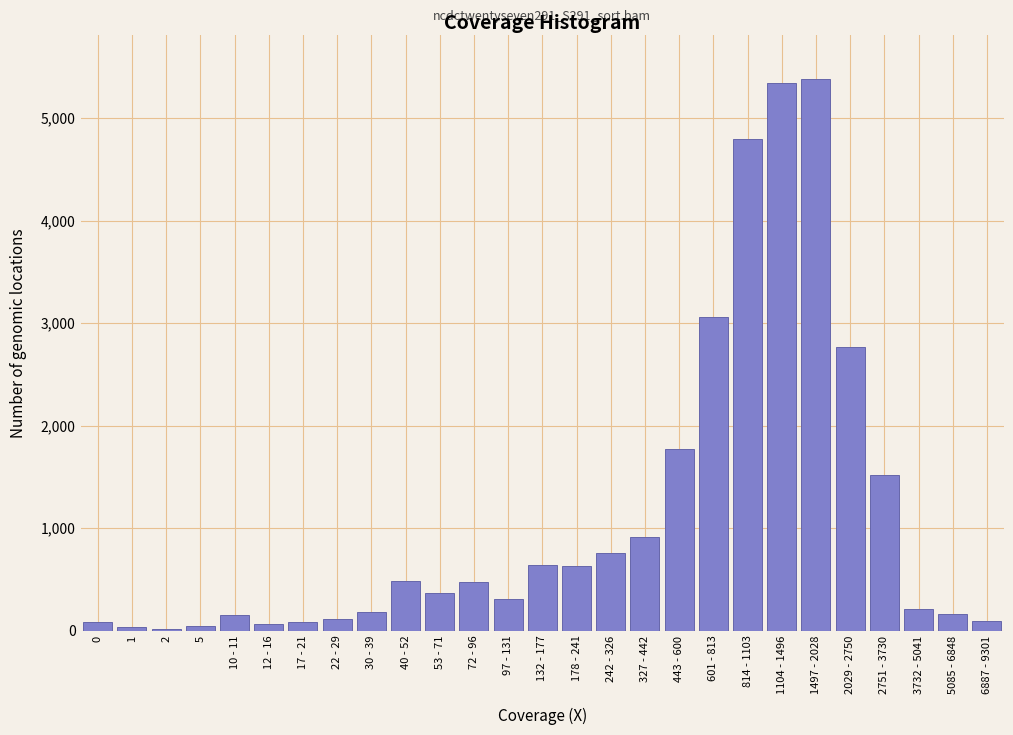

True or false: the data shows 910 at 327 - 442.

True